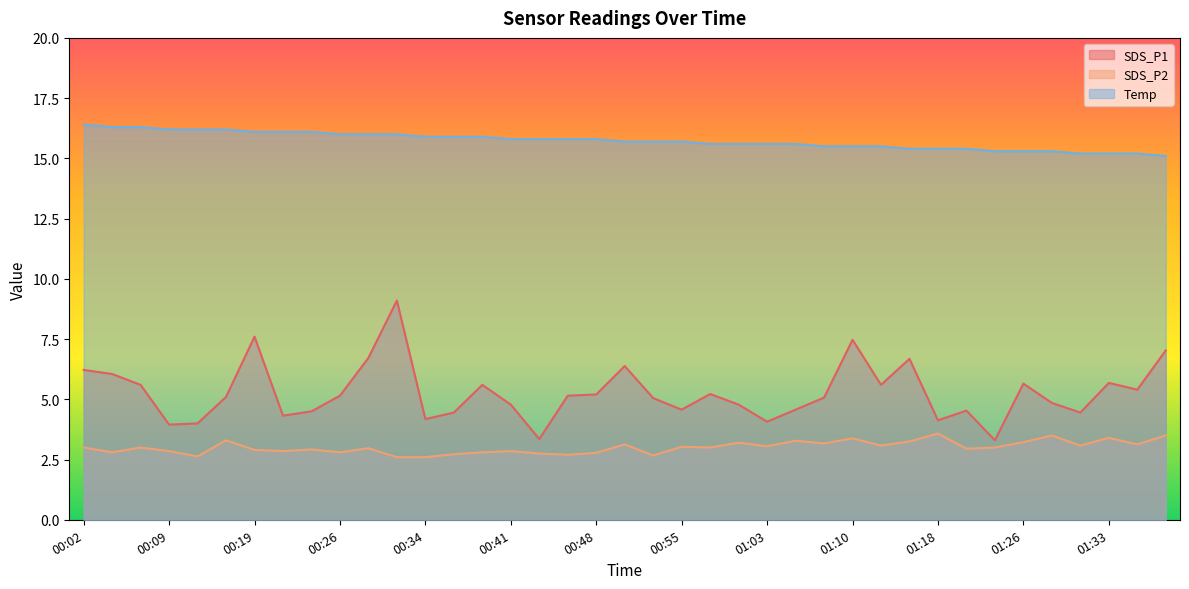

What are all the series names shown in the legend?

SDS_P1, SDS_P2, Temp